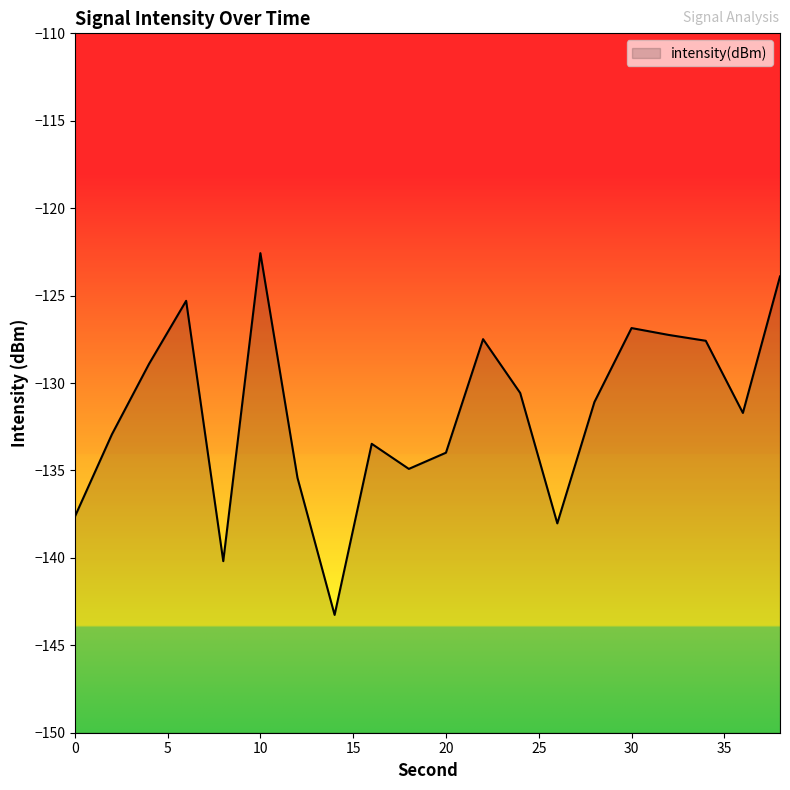

List the labels in order of value, largest first.

10, 38, 6, 30, 32, 22, 34, 4, 24, 28, 36, 2, 16, 20, 18, 12, 0, 26, 8, 14